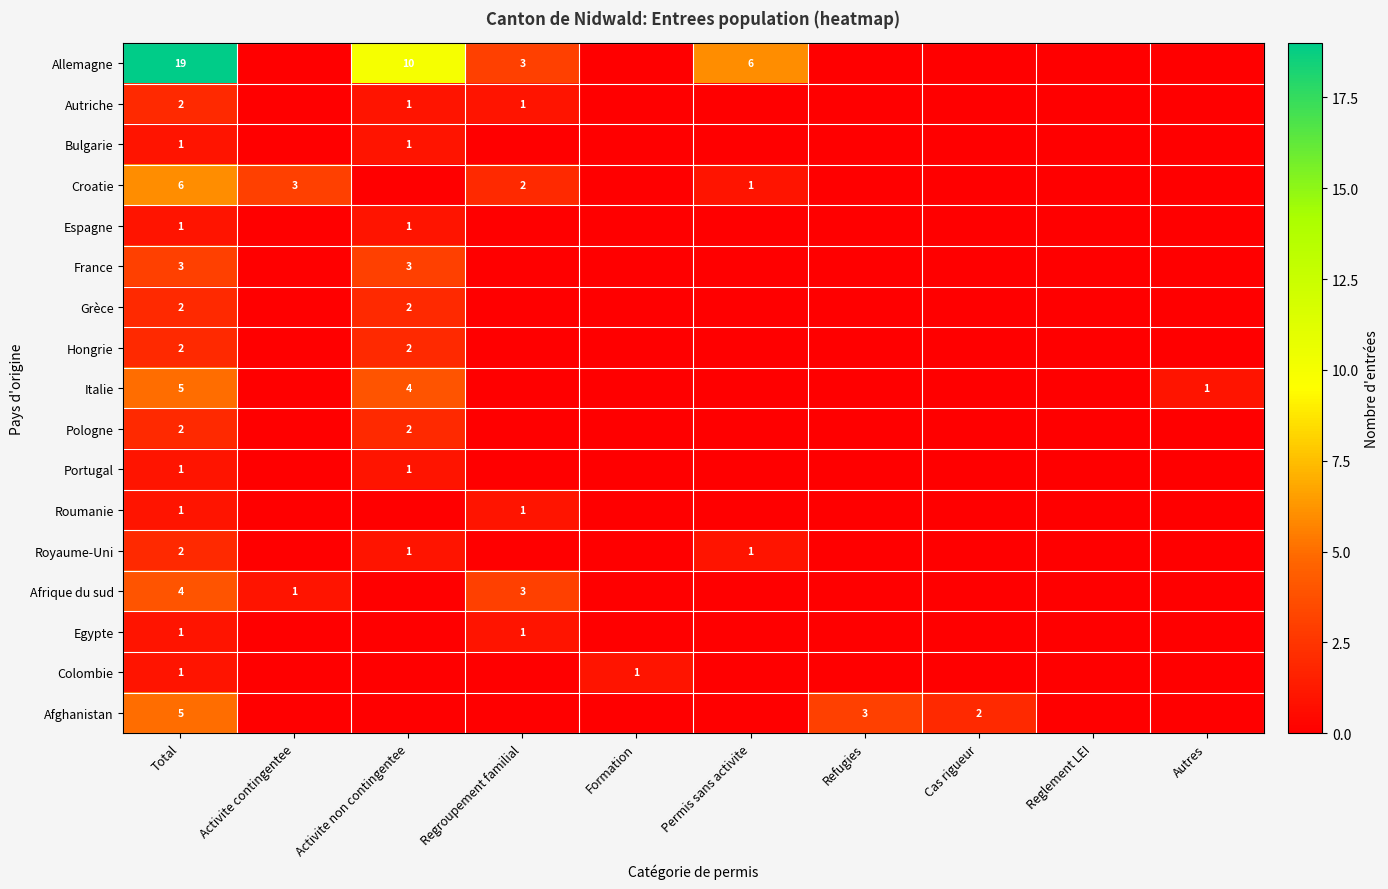

Is it true that France equals 4 at Total?

False